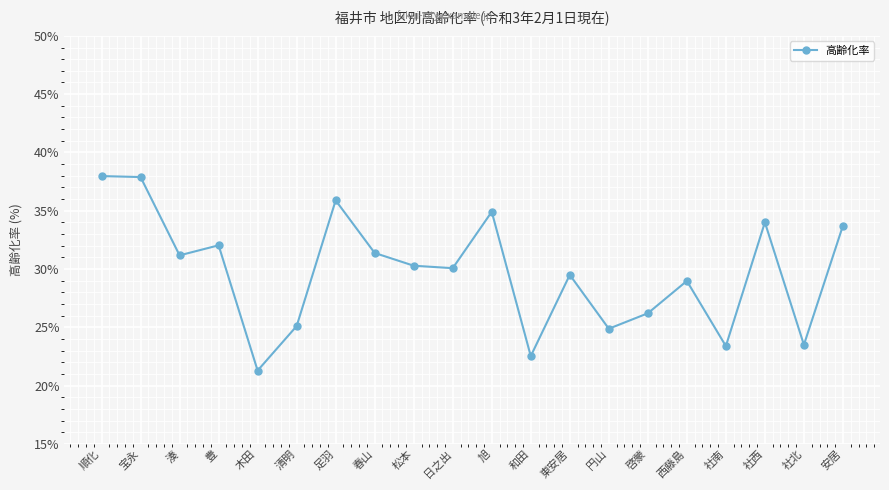

Which label corresponds to the smallest value in the chart?

木田